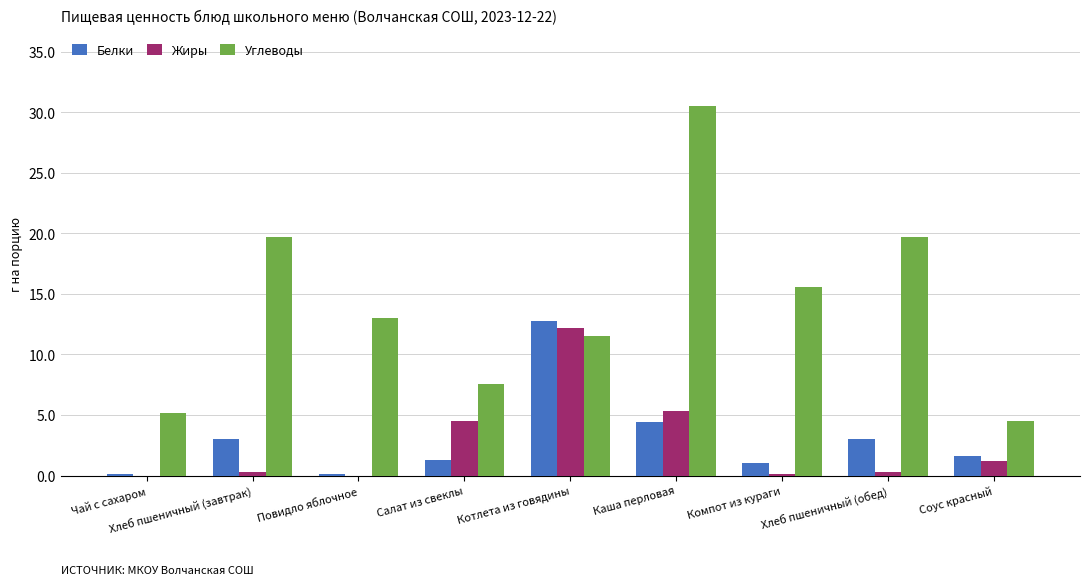

What is the average value of the Белки series?

3.0